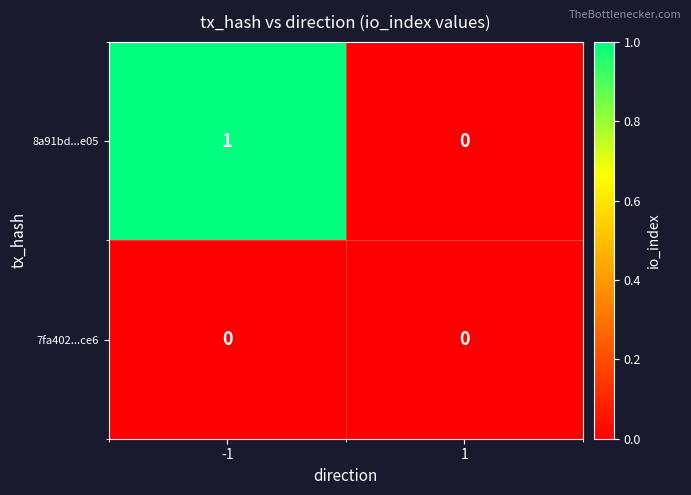

Reading right to left, what are all the values shown in this chart?

8a91bd...e05: 0	1
7fa402...ce6: 0	0